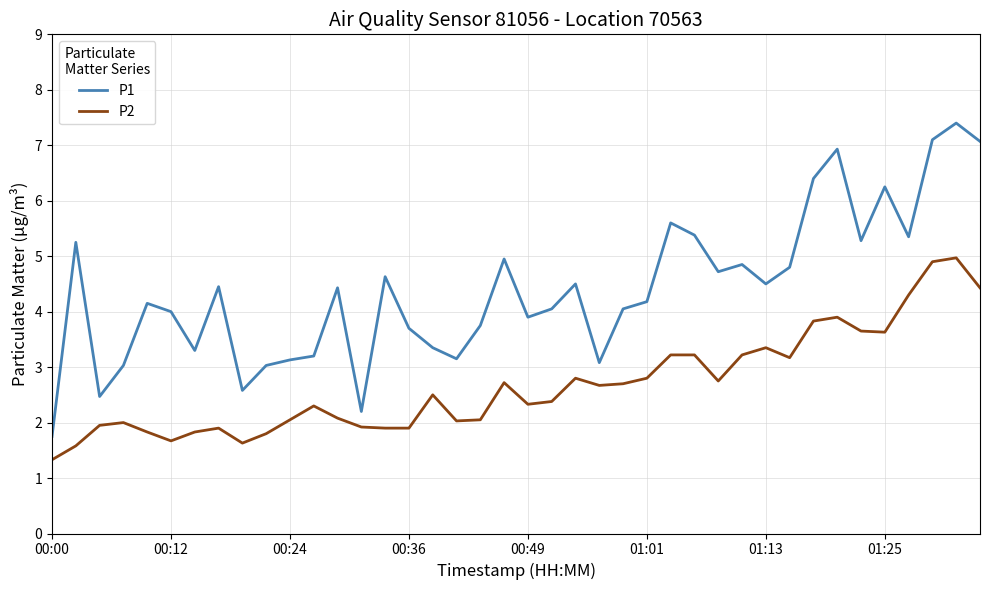

True or false: P1 and P2 intersect in this chart.

False